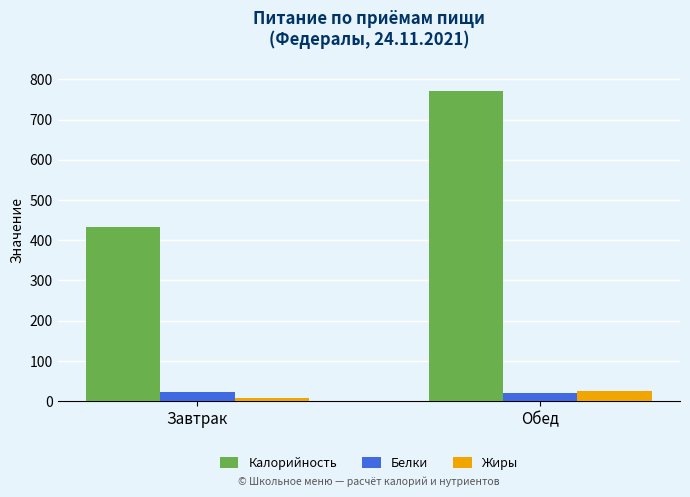

What is the difference between the Белки values at Обед and Завтрак?

1.0